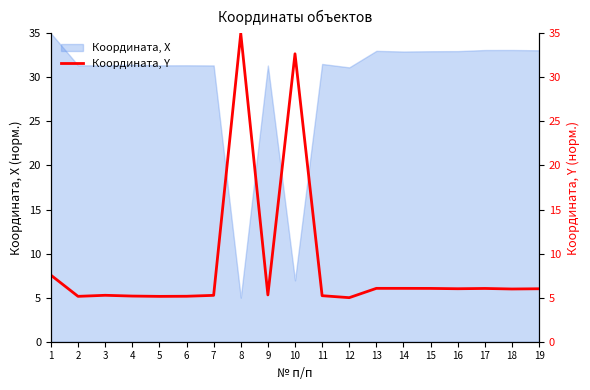

The Координата, X series shows 33.1 at 17. True or false?

True